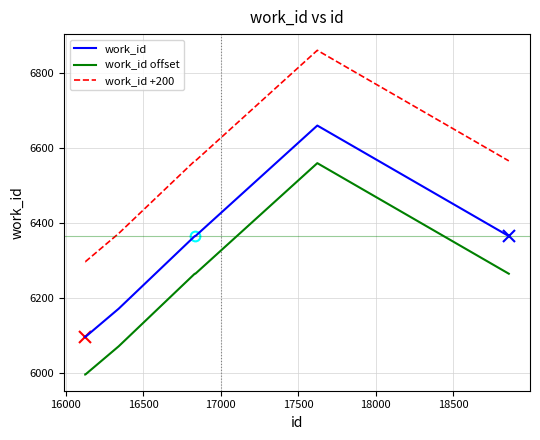

True or false: work_id and work_id +200 intersect in this chart.

False